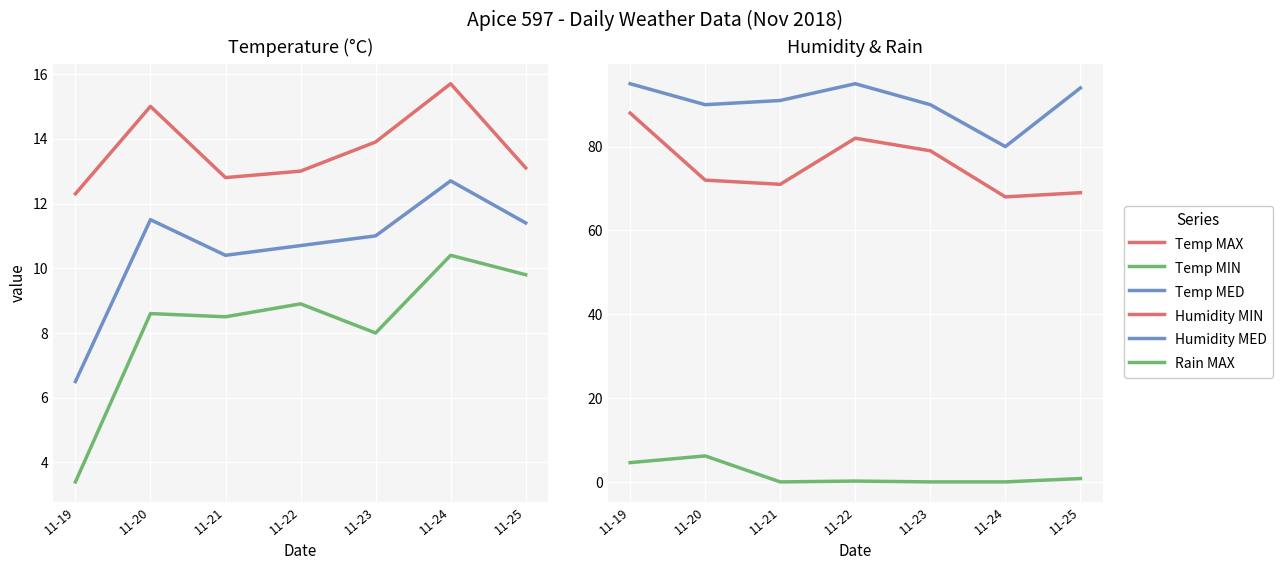

Is it true that Humidity MED equals 90.0 at 11-23?

True